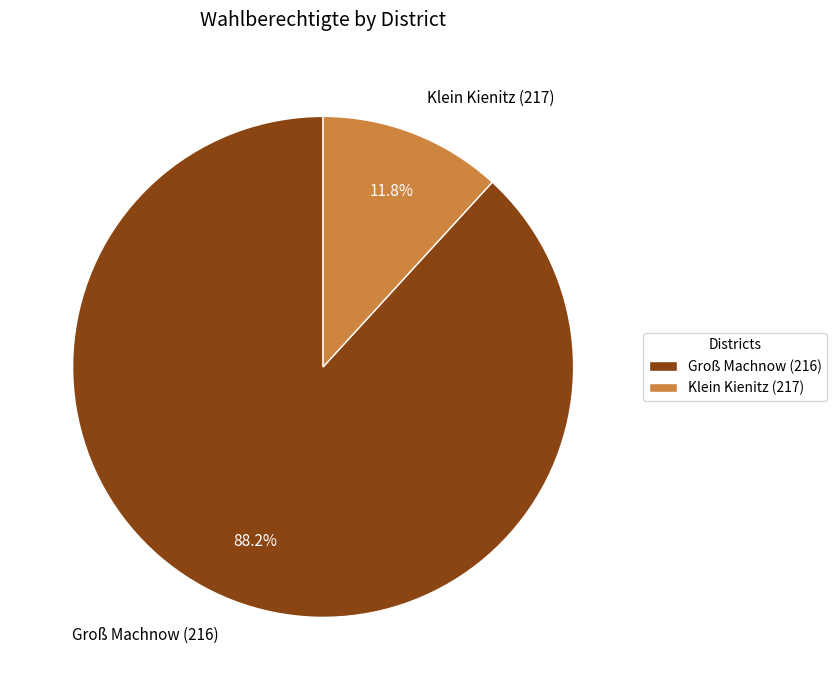

Combined, what portion of the pie is Klein Kienitz (217) and Groß Machnow (216)?

100.0%